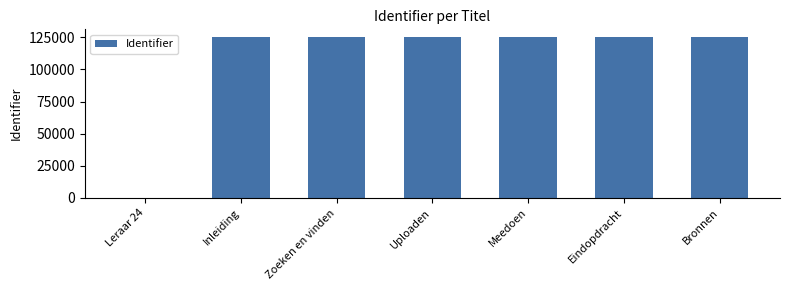

What is the difference between the values at Eindopdracht and Zoeken en vinden?

14